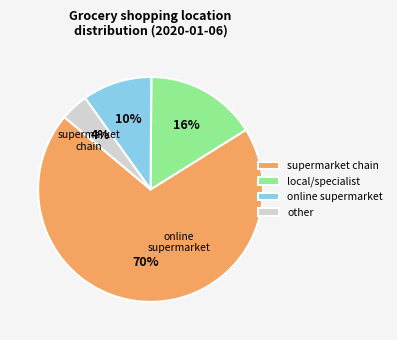

How many slices are in this pie chart?

4